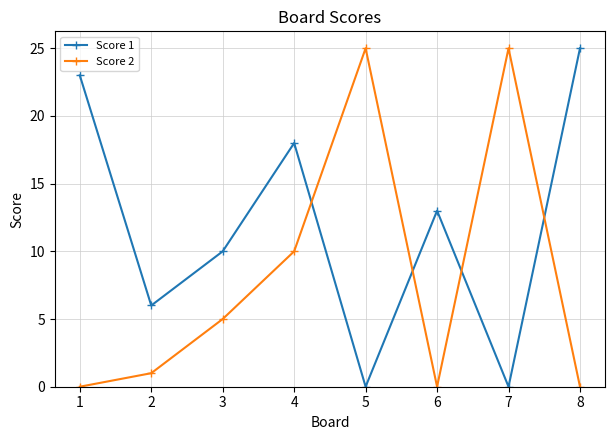

How many lines are shown in the chart?

2